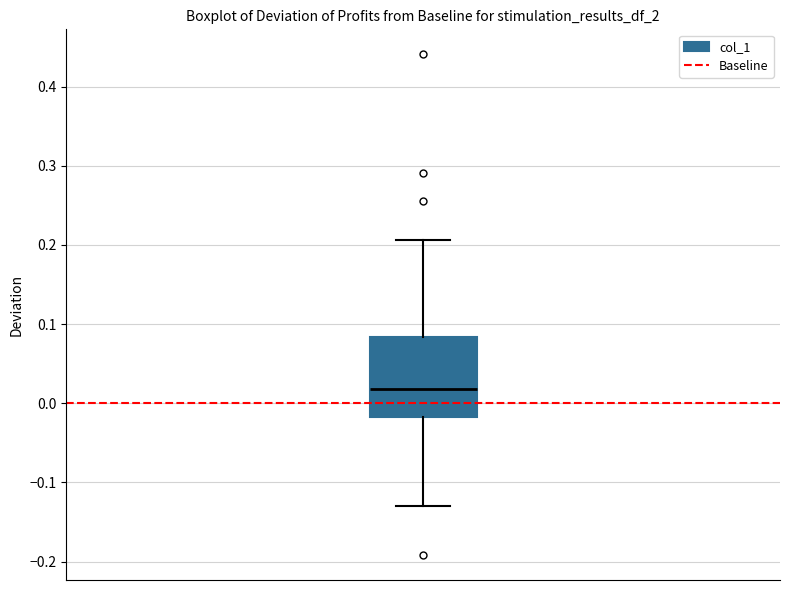

Transcribe this box plot: give where the median line is, the range the box spans, and where the two whiskers end, as read against the y-axis. The values are not printed on the chart, so give them approximately, as read against the axis.

median 0.02, box -0.02 to 0.08, whiskers -0.13 to 0.21